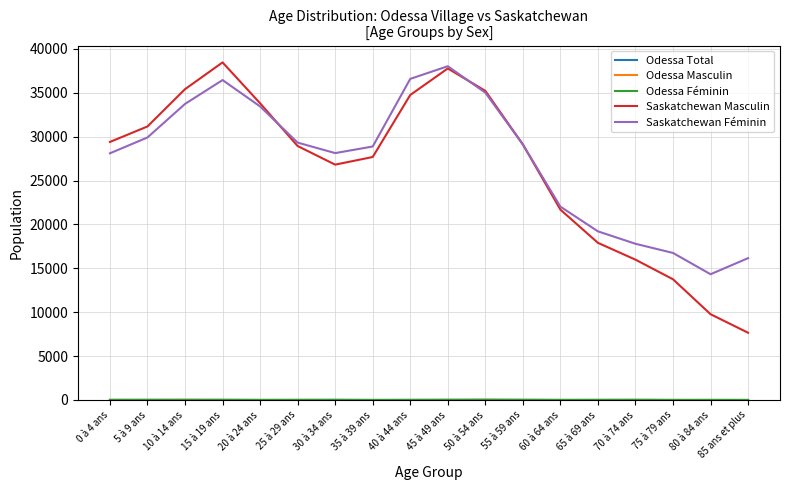

The value of Saskatchewan Féminin at 75 à 79 ans is 16750. True or false?

True